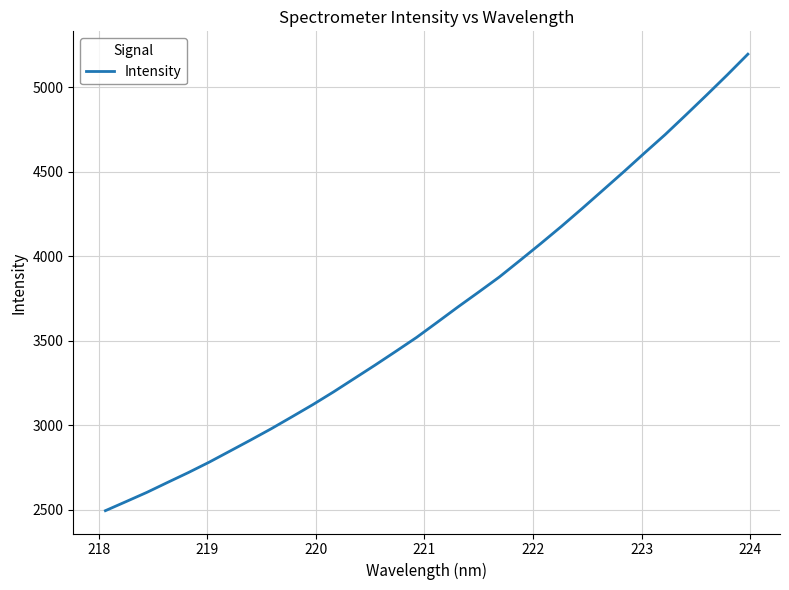

What is the greatest value displayed?

5196.3